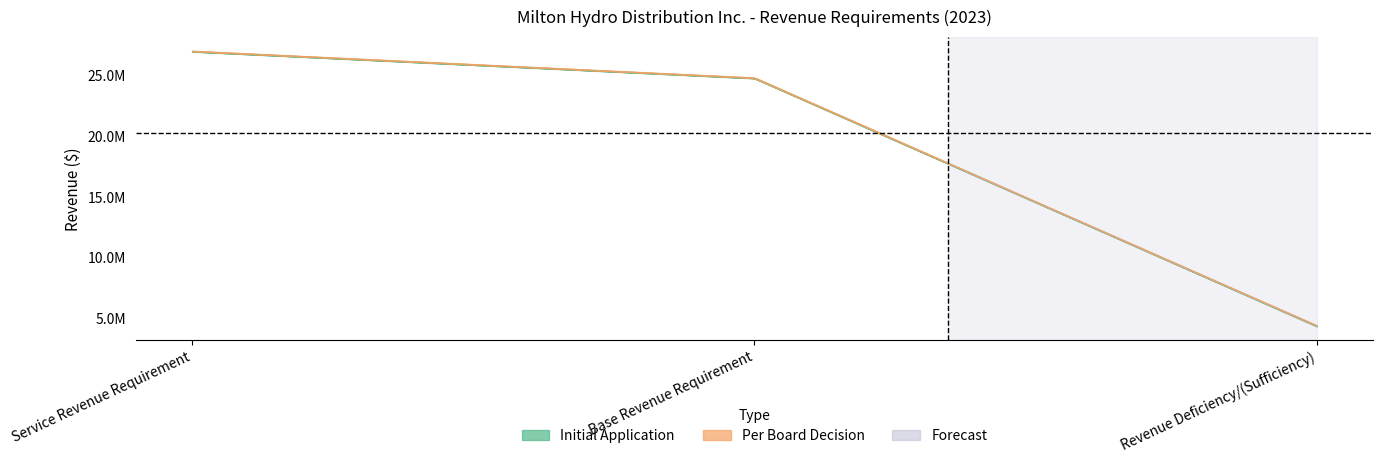

The value of Per Board Decision at Revenue Deficiency/(Sufficiency) is 2489161.6. True or false?

False